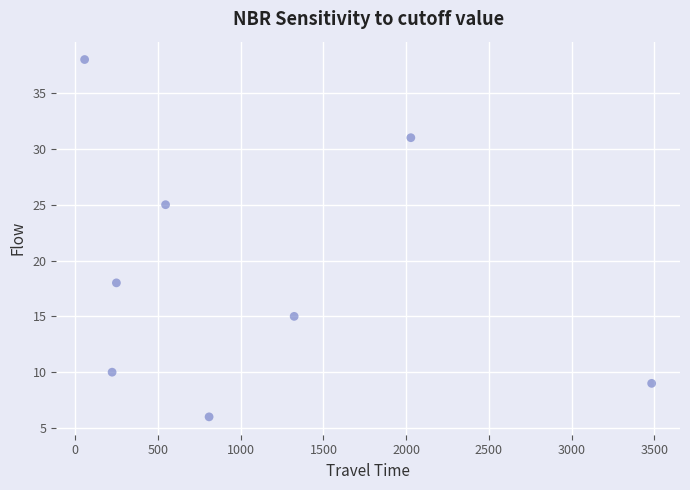

What is the average Y value?

19